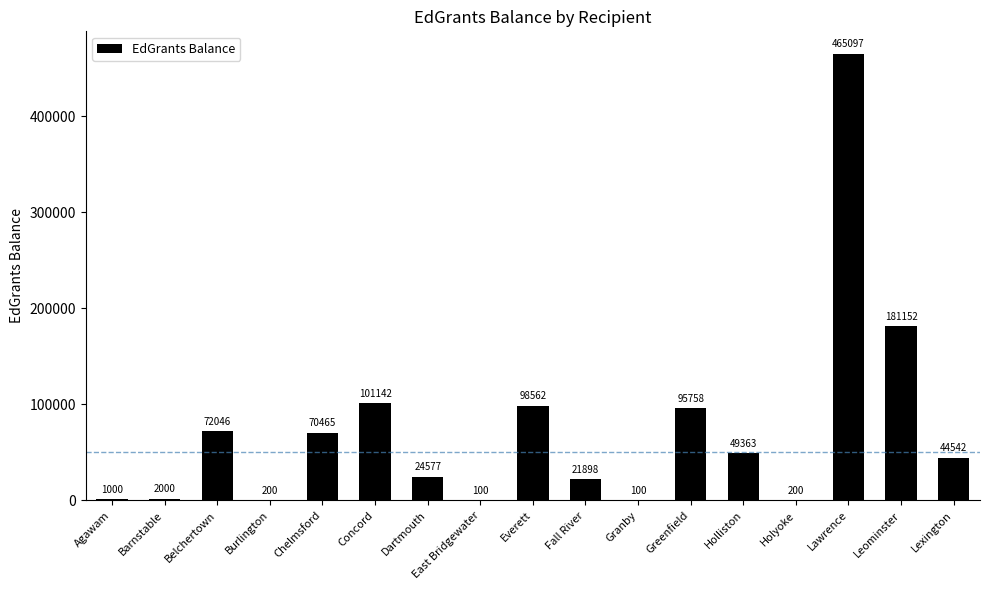

The chart shows a value of 200 at Holyoke. True or false?

True